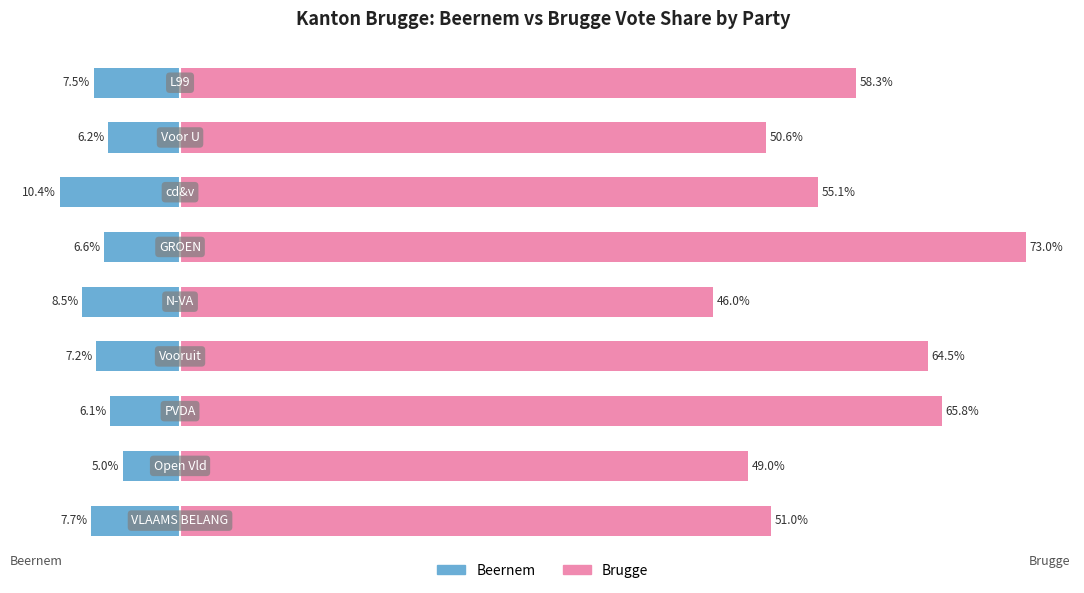

Which series has the largest range (max minus min)?

Brugge